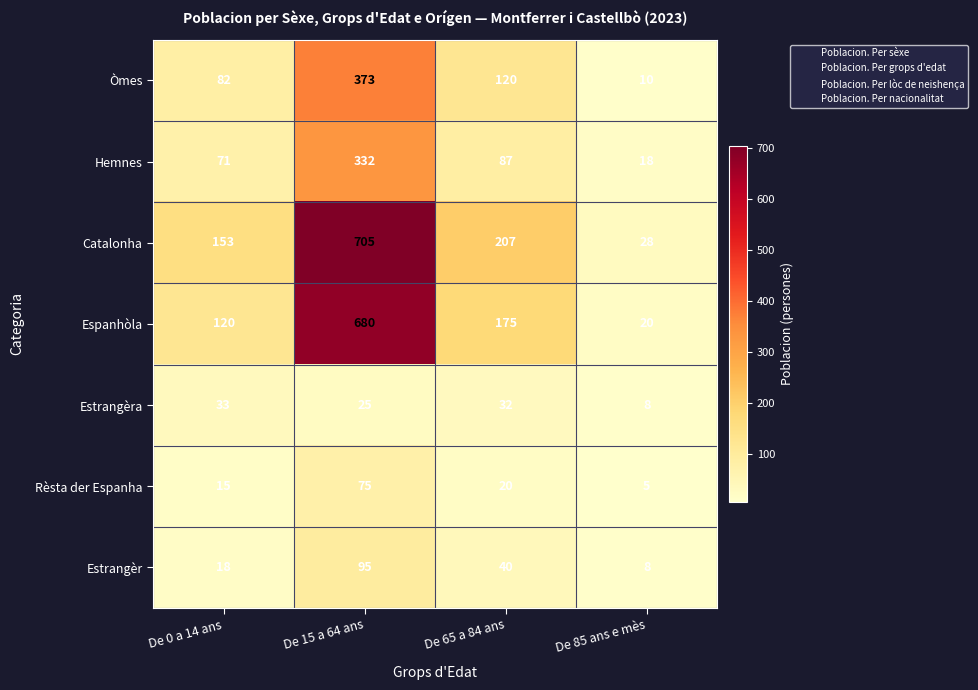

At which category is the sum across all series the highest?

De 15 a 64 ans